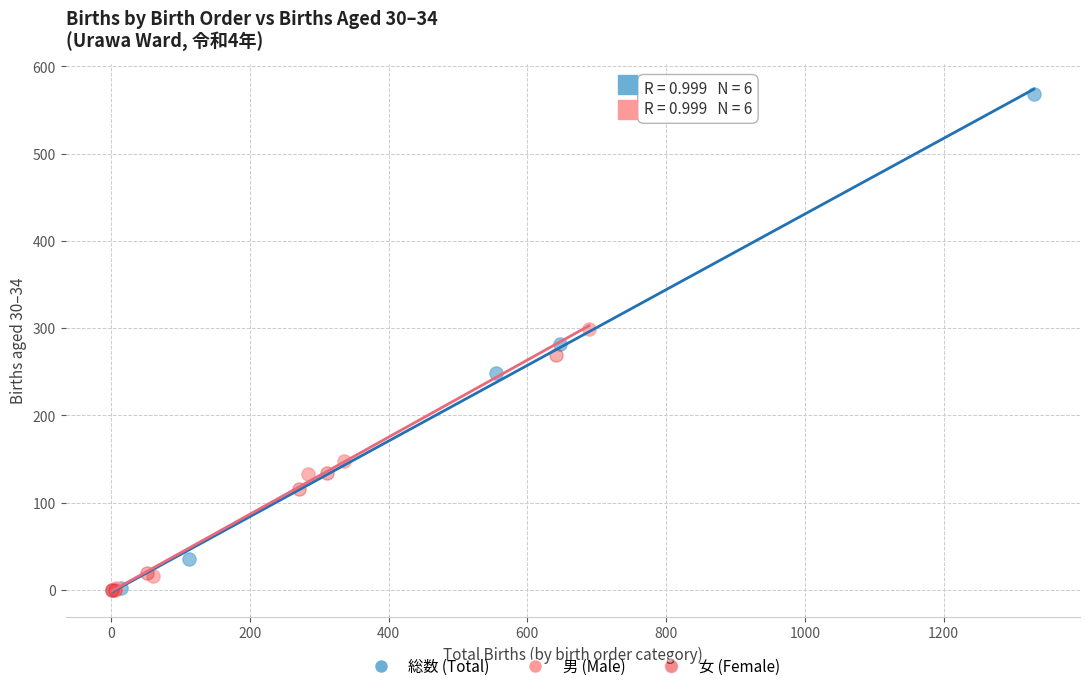

Which series reaches the maximum Y coordinate?

総数 (Total)